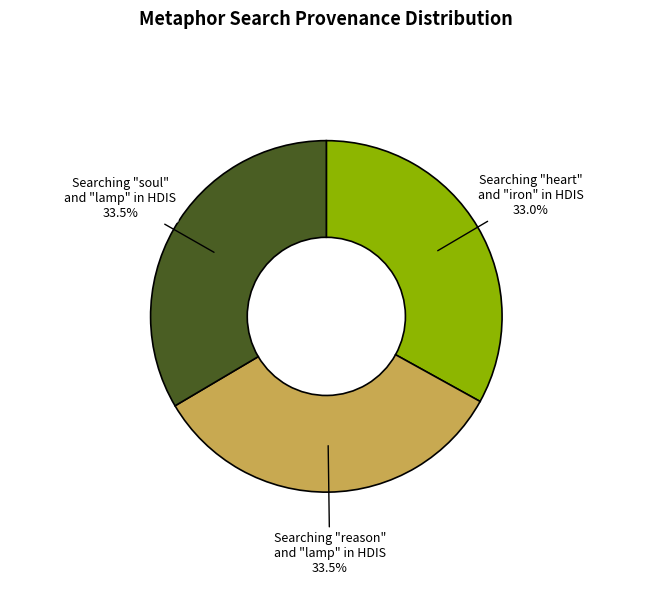

Approximately how many times larger is the value at Searching "heart" and "iron" in HDIS compared to Searching "soul" and "lamp" in HDIS?

1.0